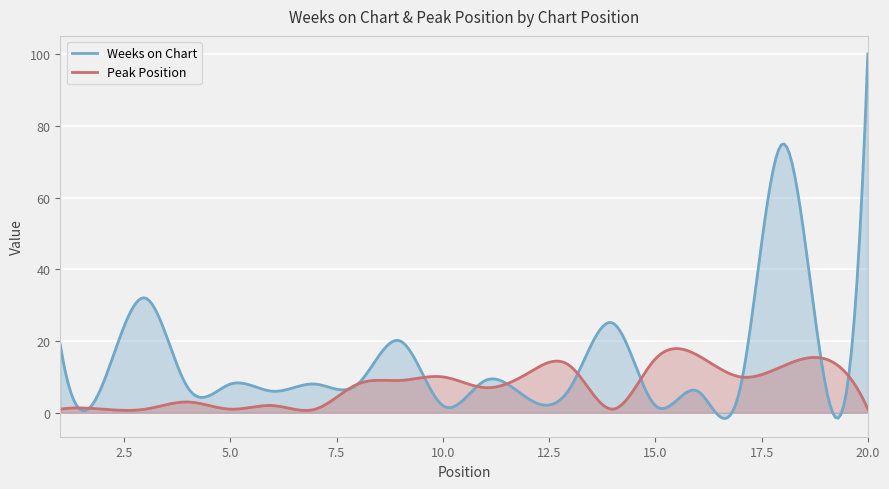

What are all the series names shown in the legend?

Weeks on Chart, Peak Position